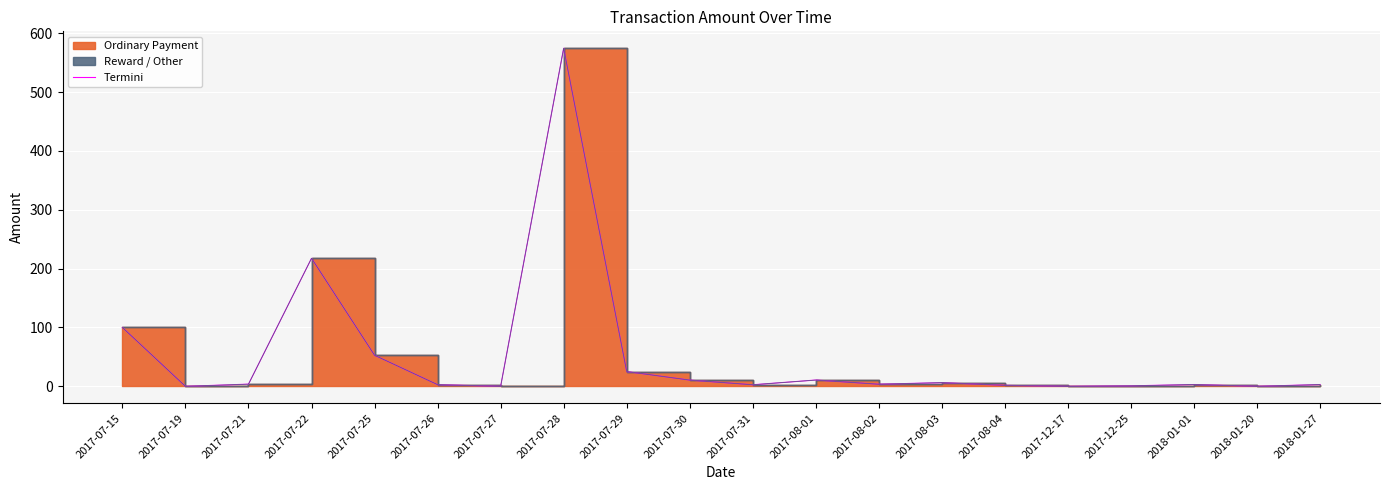

Reading right to left, what are all the values shown in this chart?

3.1	0.0	3.1	0.9	0.0	1.7	6.3	3.6	10.7	2.7	10.6	25.1	574.4	0.0	2.9	52.8	217.6	3.8	0.0	100.0